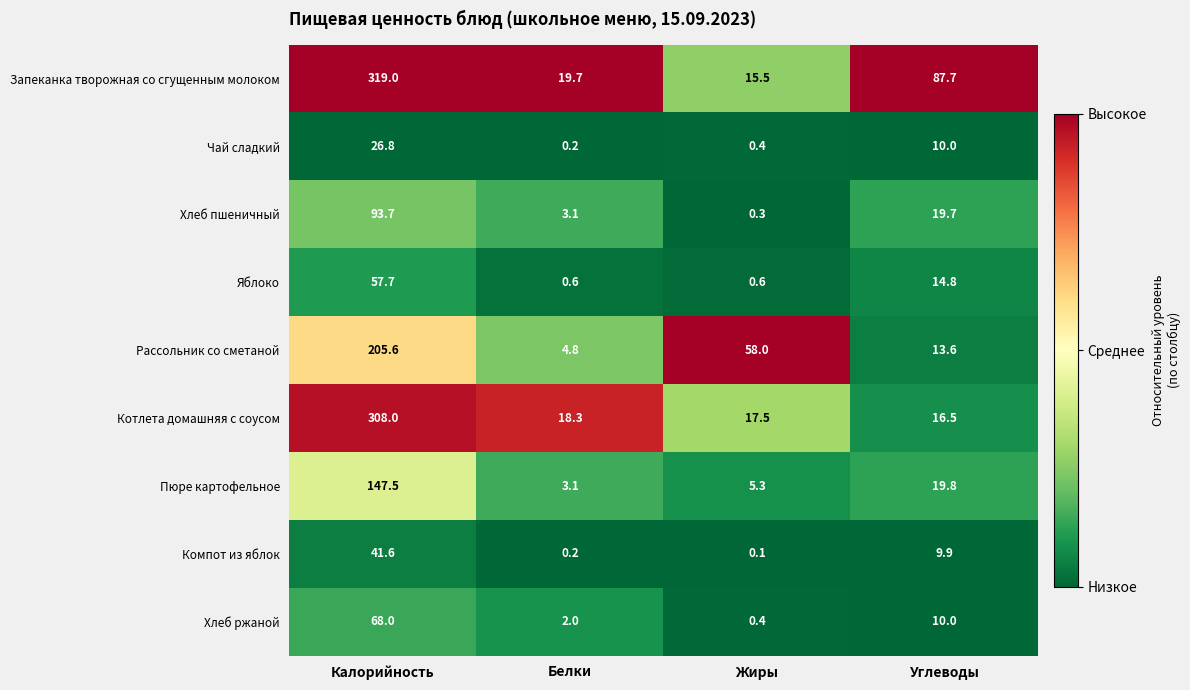

Which series has the widest spread of values?

Запеканка творожная со сгущенным молоком